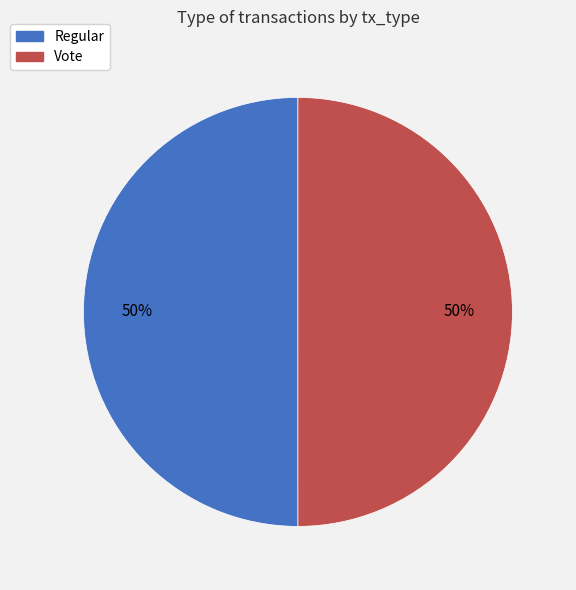

Do Regular and Vote together represent more than half of the pie?

Yes